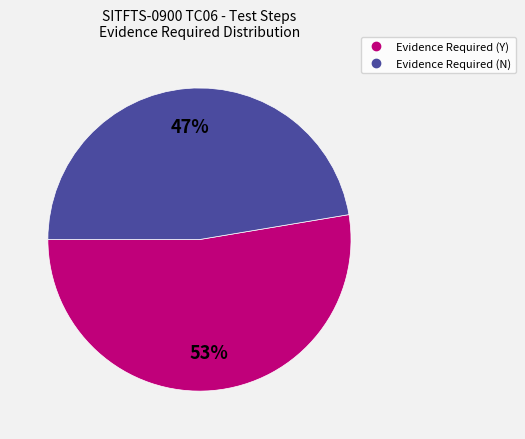

Rank the categories by value from highest to lowest.

Evidence Required (Y), Evidence Required (N)